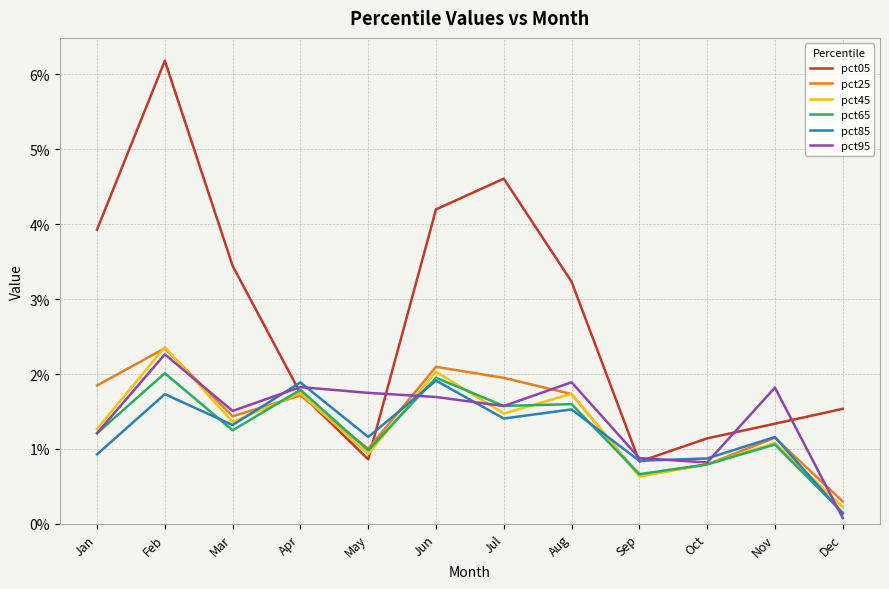

How many lines are shown in the chart?

6